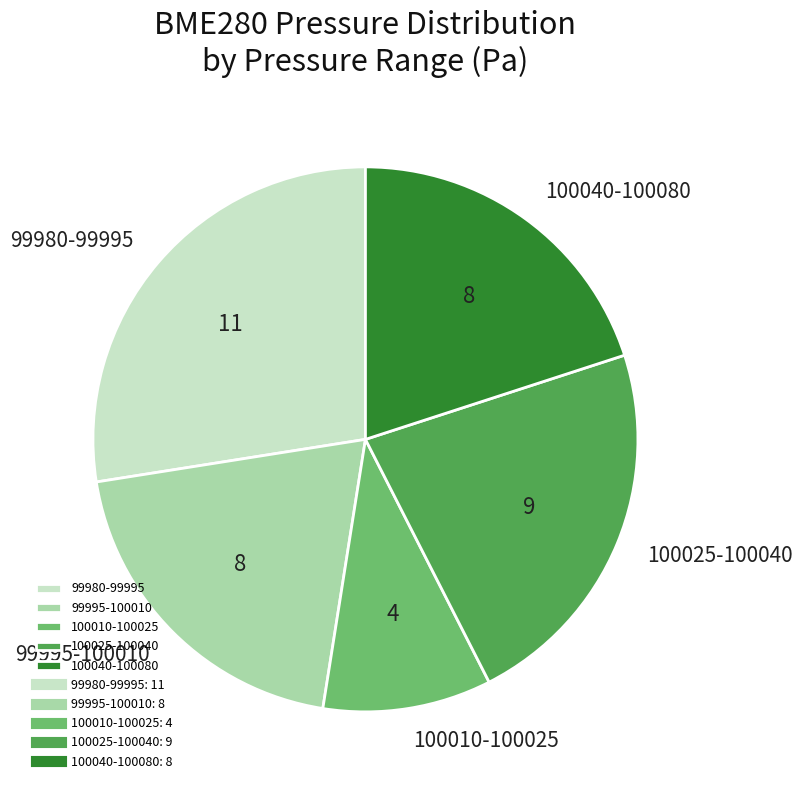

What is the ratio of the value at 100010-100025 to the value at 100025-100040?

0.4